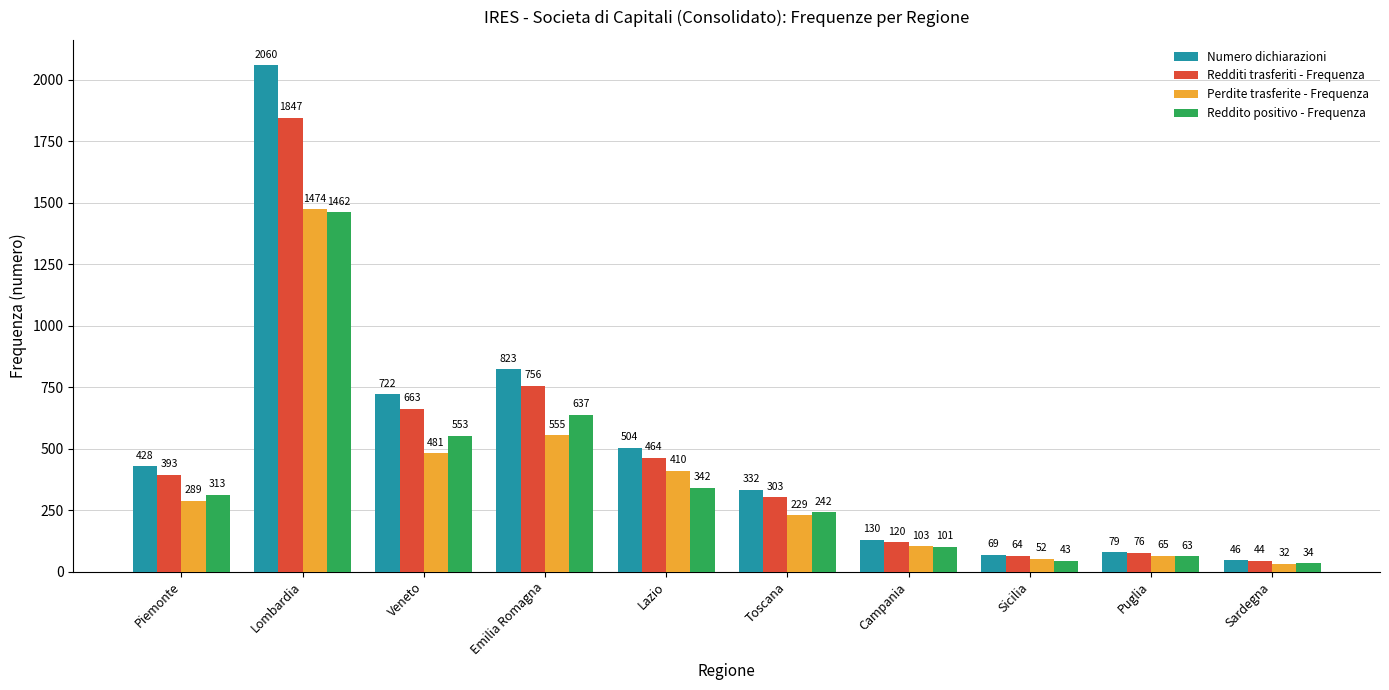

At which category does the chart reach its peak across all series?

Lombardia